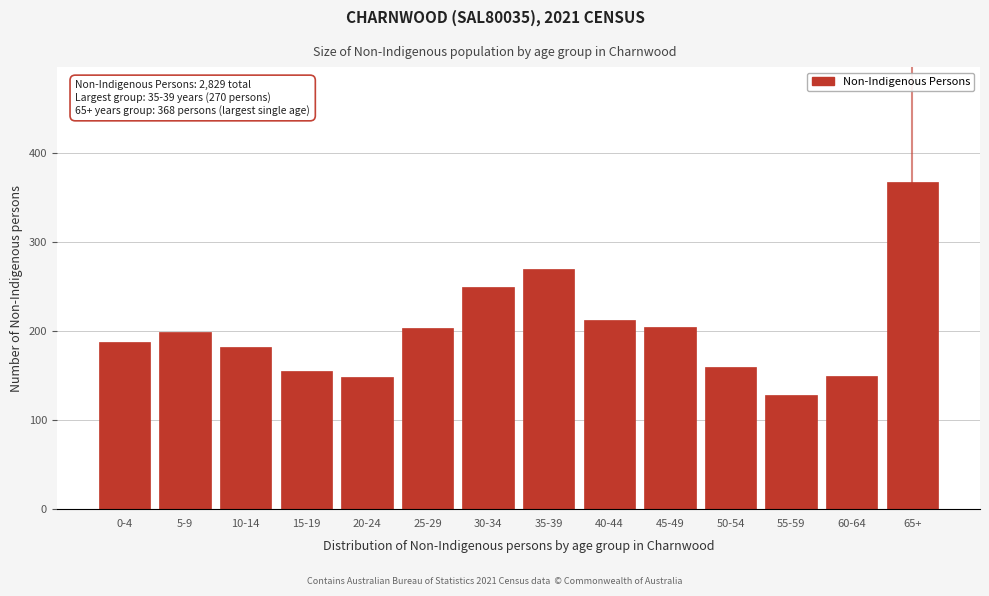

Between 60-64 and 50-54, which is larger?

50-54